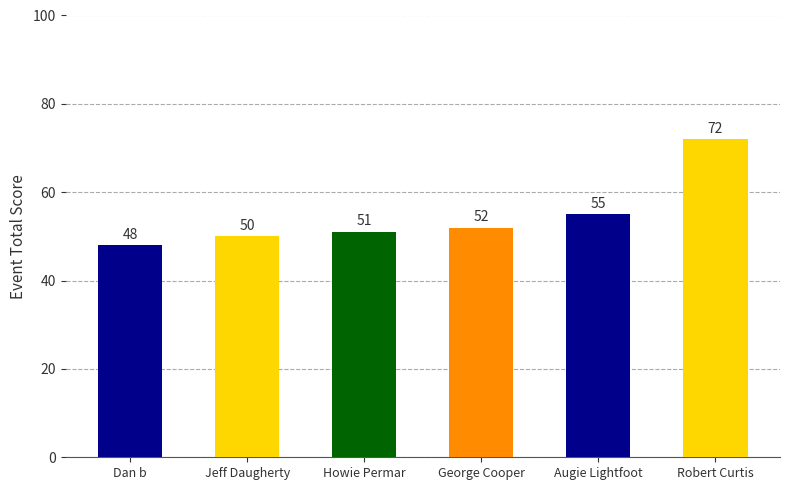

Count the number of categories in the chart.

6